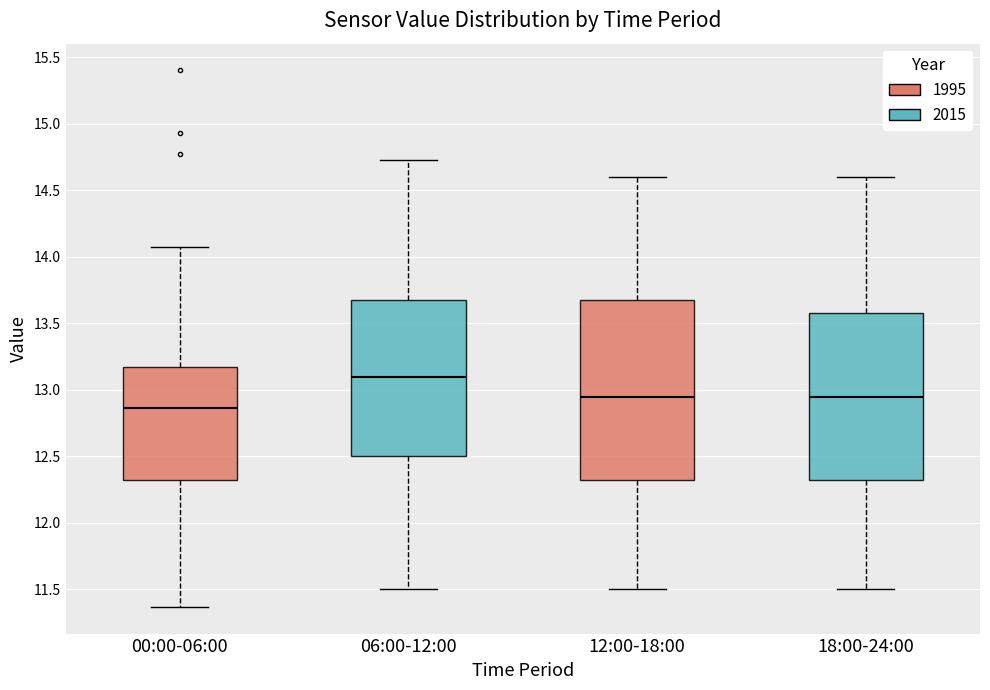

Reading left to right, transcribe this box plot: for each box, give where its median line is, the range the box spans, and where its two whiskers end, as read against the y-axis. The values are not printed on the chart, so give them approximately, as read against the axis.

00:00-06:00: median 12.85, box 12.30 to 13.20, whiskers 11.35 to 14.05
06:00-12:00: median 13.10, box 12.50 to 13.70, whiskers 11.50 to 14.75
12:00-18:00: median 12.95, box 12.35 to 13.70, whiskers 11.50 to 14.60
18:00-24:00: median 12.95, box 12.35 to 13.60, whiskers 11.50 to 14.60